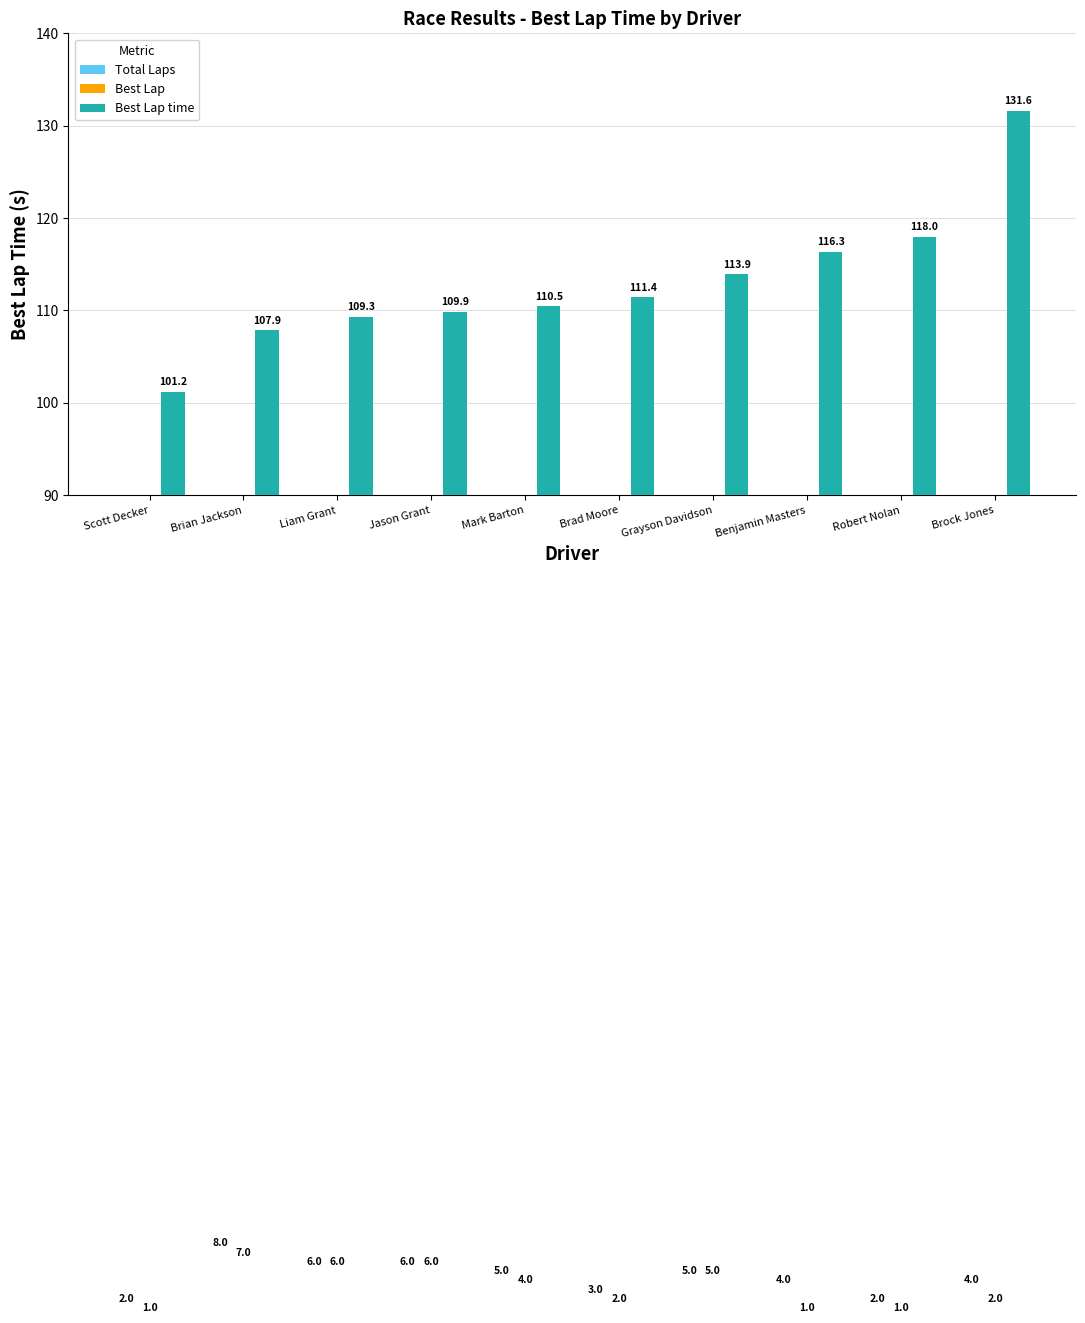

Which series has the largest range (max minus min)?

Best Lap time